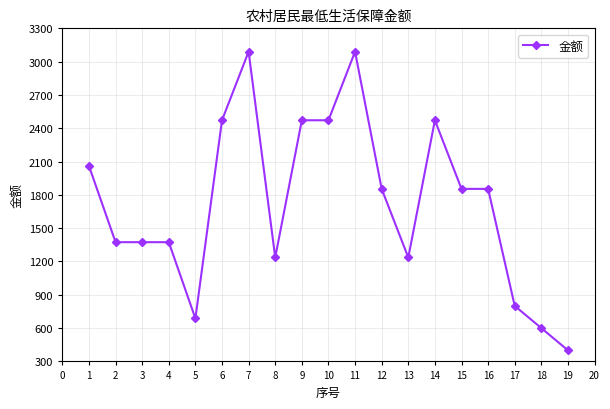

How many categories are shown in the chart?

19